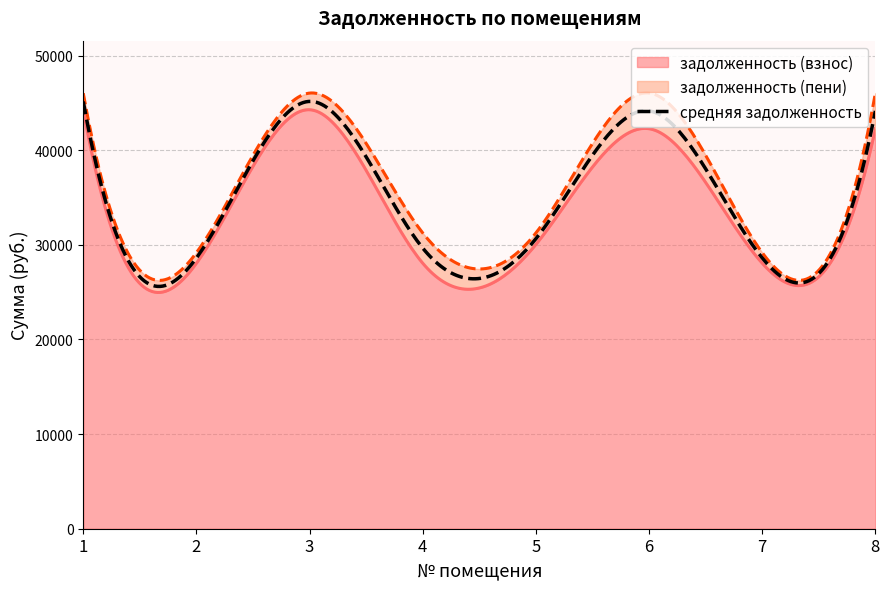

Which series has the largest total across all categories?

задолженность (пени)